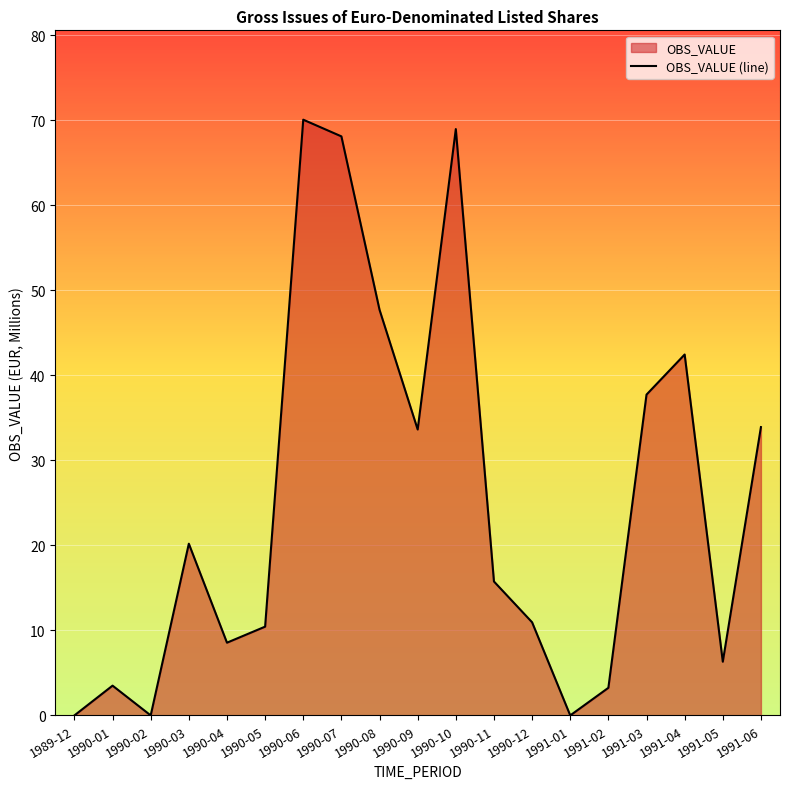

What is the label of the 19th point from the right?

1989-12